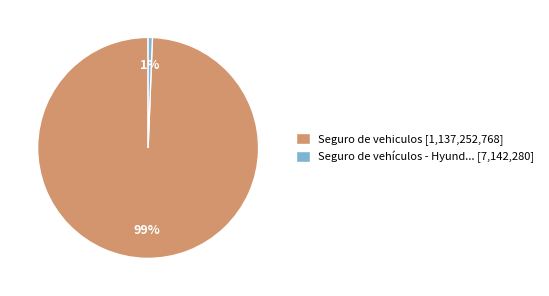

Is it true that Seguro de vehículos - Hyund... [7,142,280] is 14% of the pie?

False